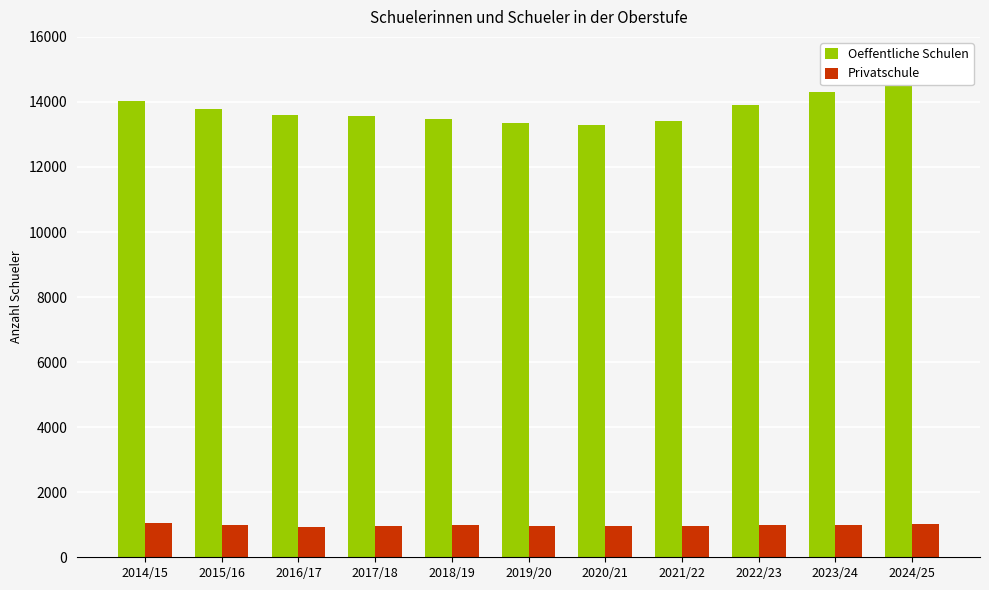

Which series changed the most between 2014/15 and 2015/16?

Oeffentliche Schulen